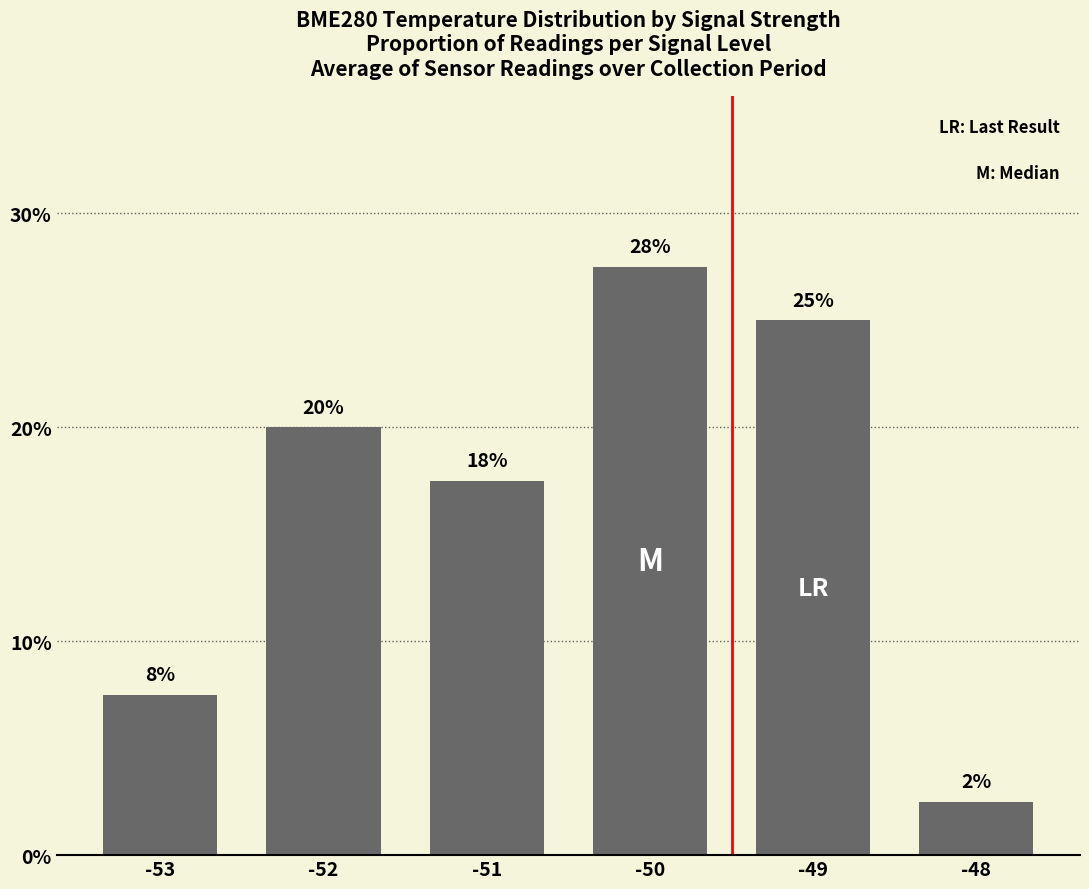

Reading right to left, transcribe all the data shown in this chart.

-48=2.5	-49=25.0	-50=27.5	-51=17.5	-52=20.0	-53=7.5